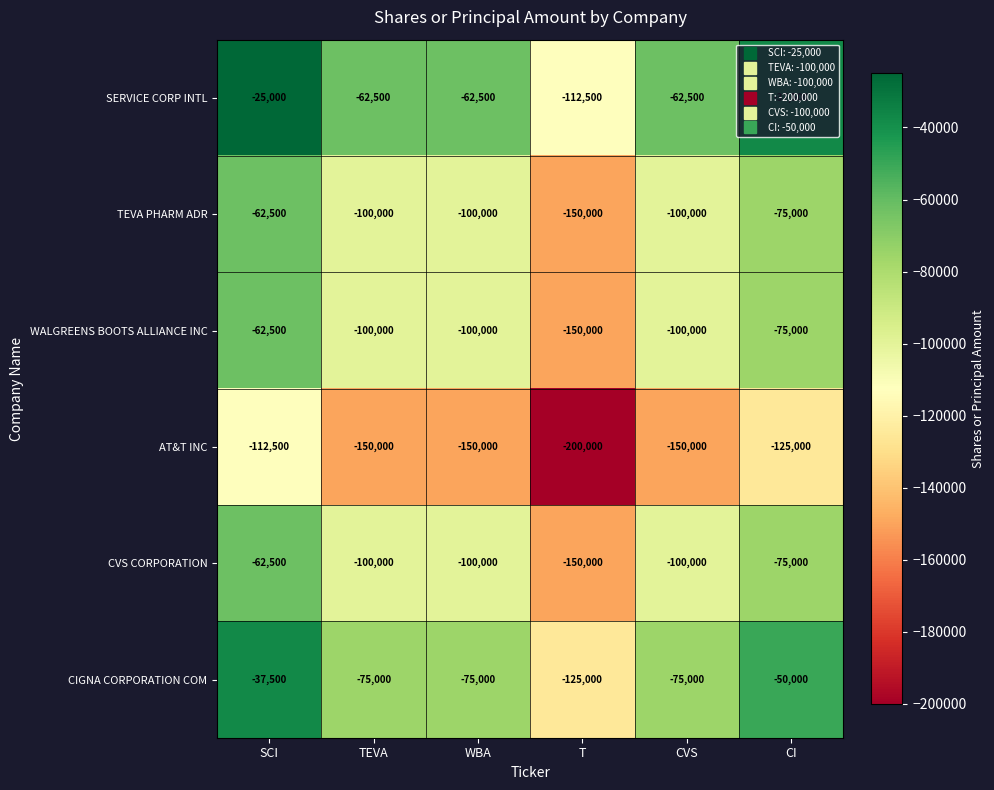

Which series has the largest total across all categories?

SERVICE CORP INTL